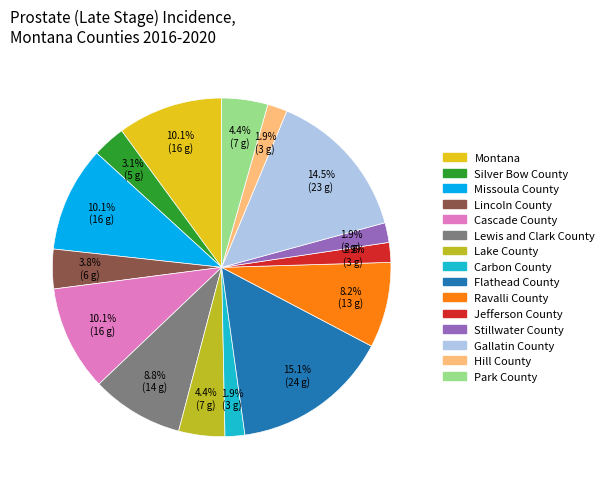

Which category has the biggest portion of the pie?

Flathead County